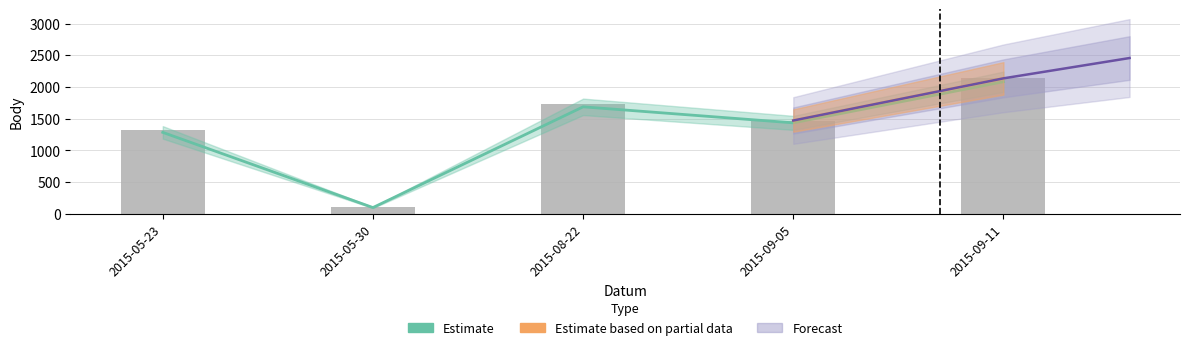

The value at 2015-05-30 is 101. True or false?

True